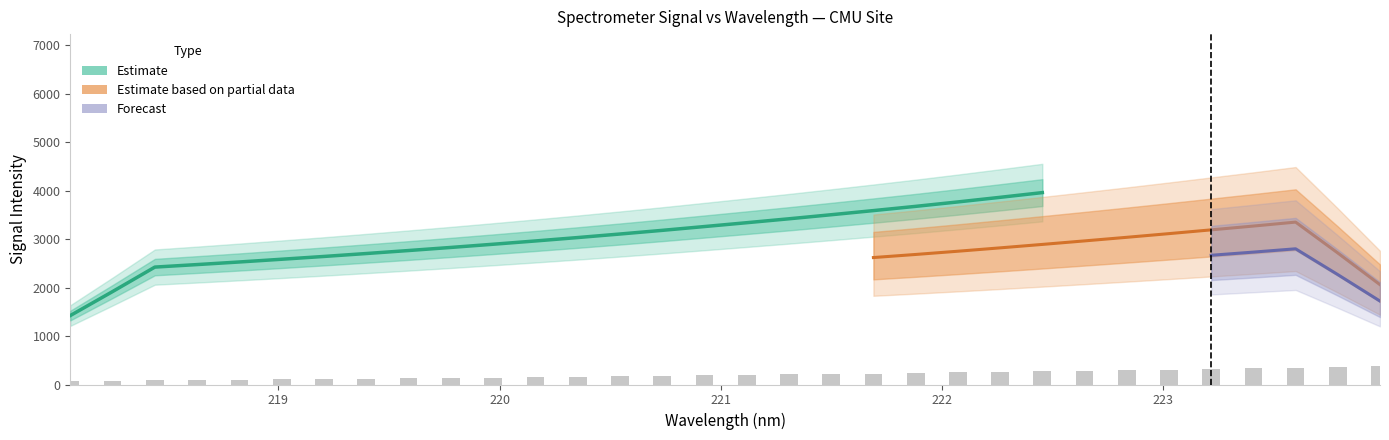

What is the sum of the values at 218.2508 and 223.2172?

401.5